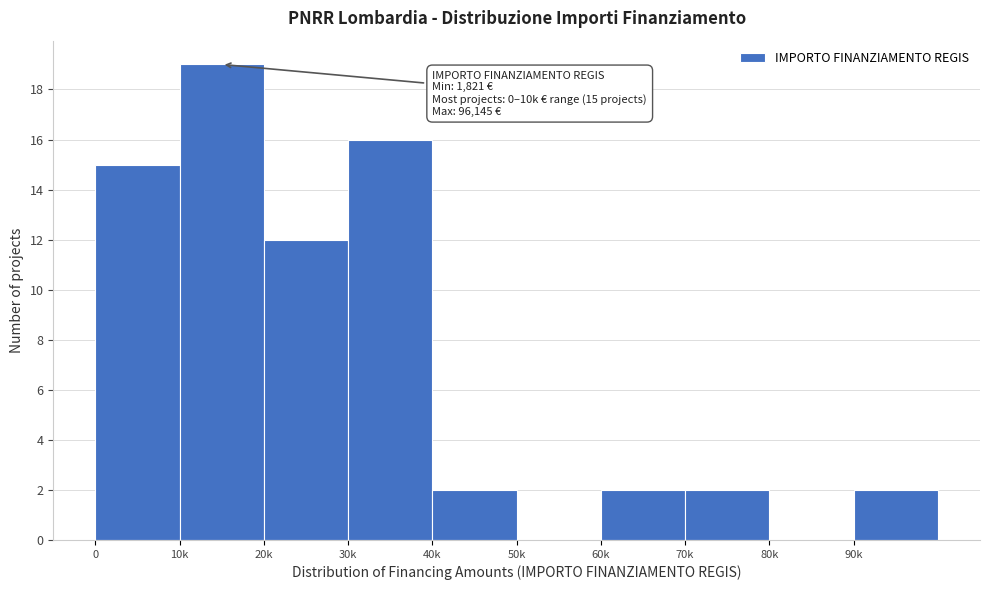

Reading left to right, extract all data points from this chart.

0=15	10k=19	20k=12	30k=16	40k=2	50k=0	60k=2	70k=2	80k=0	90k=2